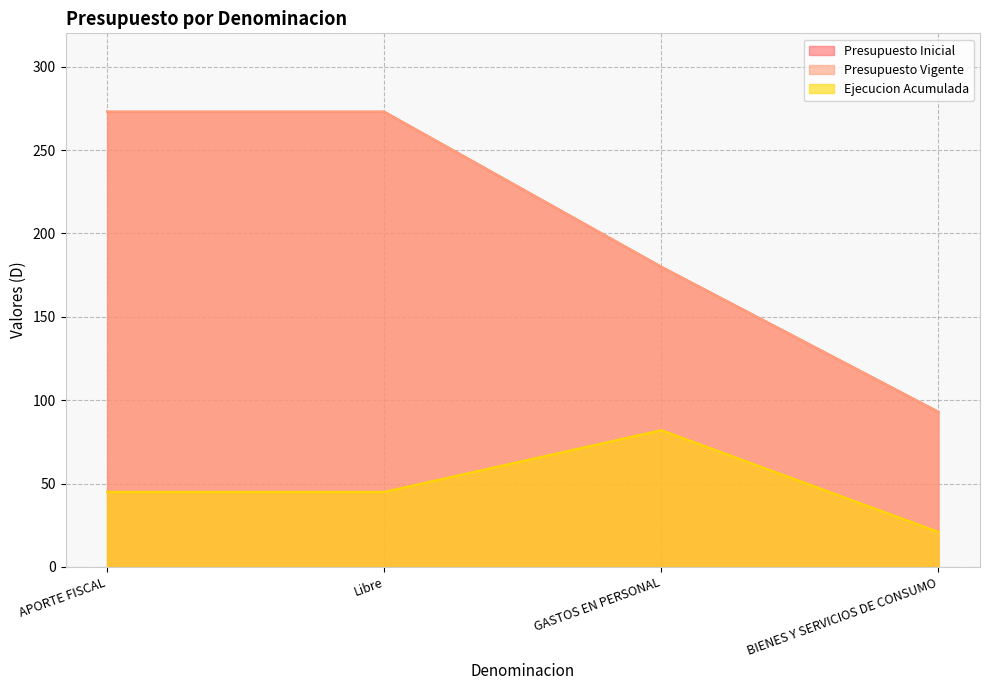

Between BIENES Y SERVICIOS DE CONSUMO and Libre, which is larger?

Libre